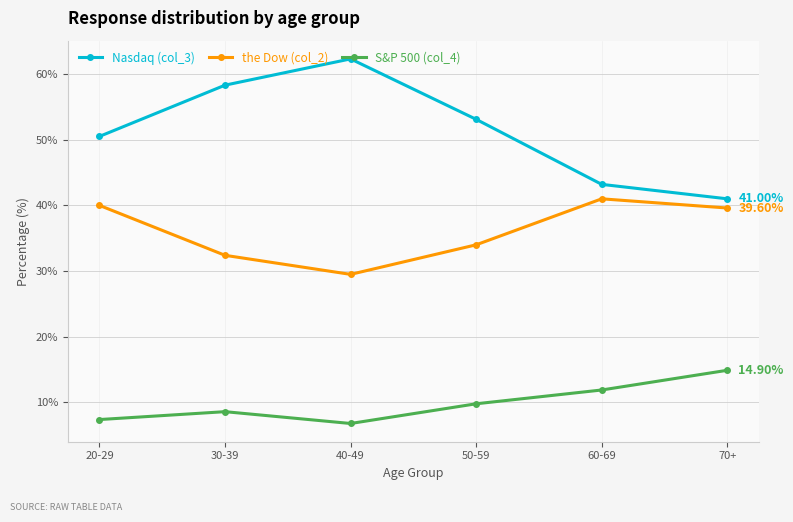

What is the highest value of the S&P 500 (col_4) series?

14.9